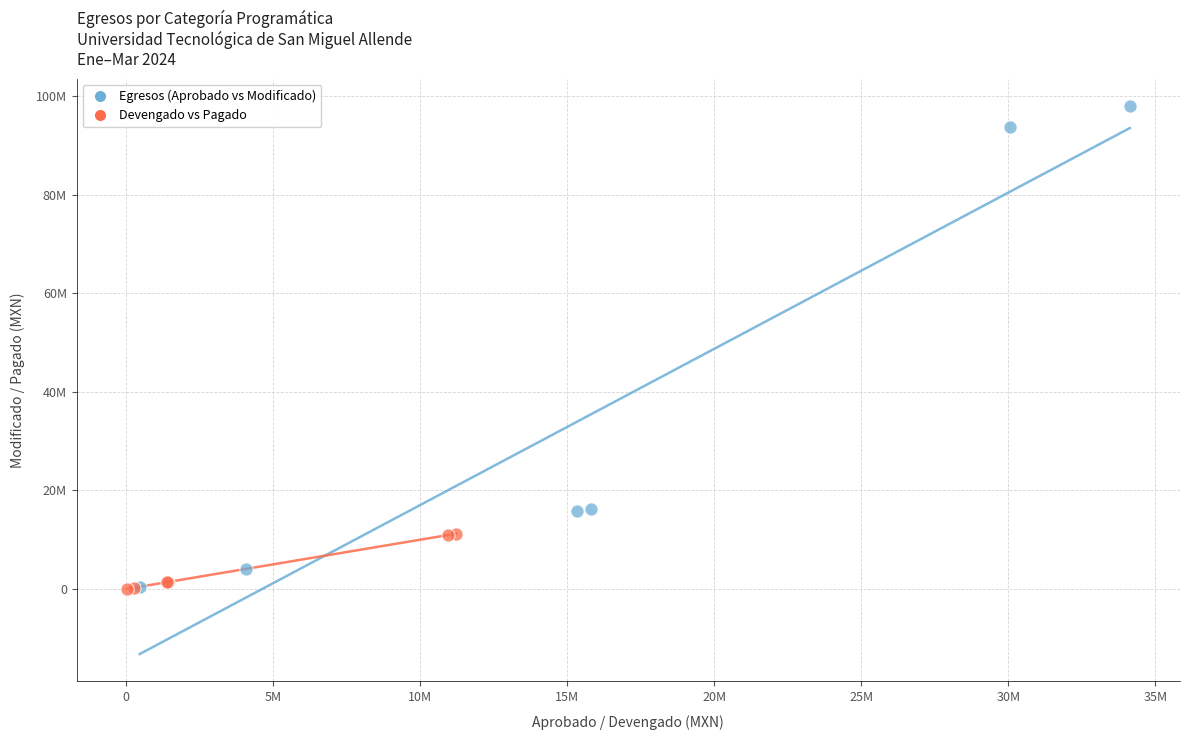

What are all the series names shown in the legend?

Egresos (Aprobado vs Modificado), Devengado vs Pagado